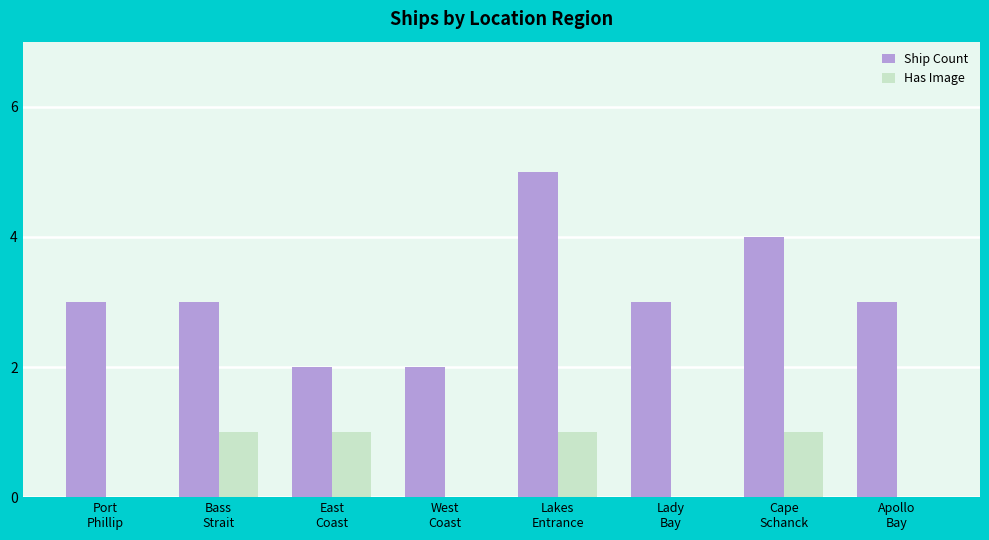

At which category is the sum across all series the highest?

Lakes
Entrance